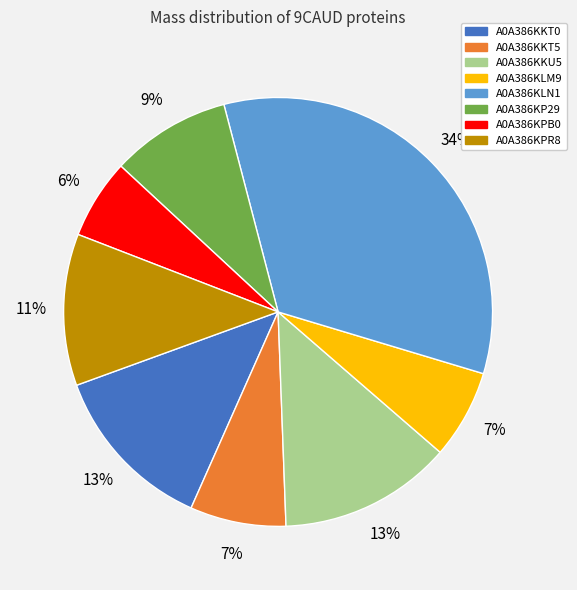

What percentage is the A0A386KKT0 slice, to the nearest percent?

13%